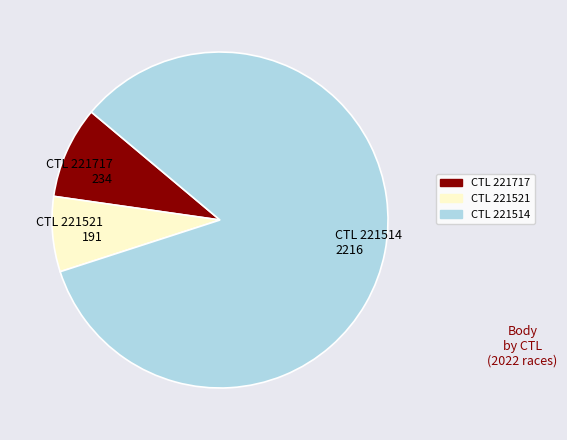

Is the sum of CTL 221514 2216 and CTL 221717 234 greater than half?

Yes